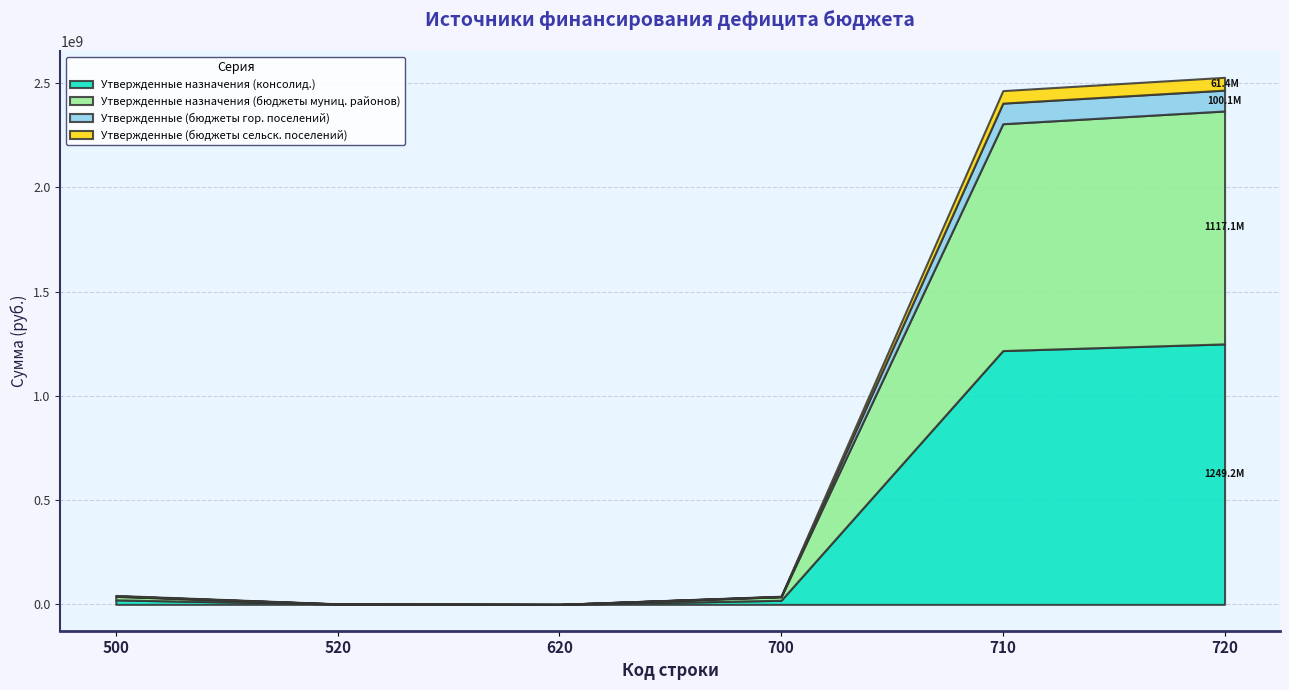

What is the approximate value of Утвержденные назначения (консолид.) at 520?

1906898.5